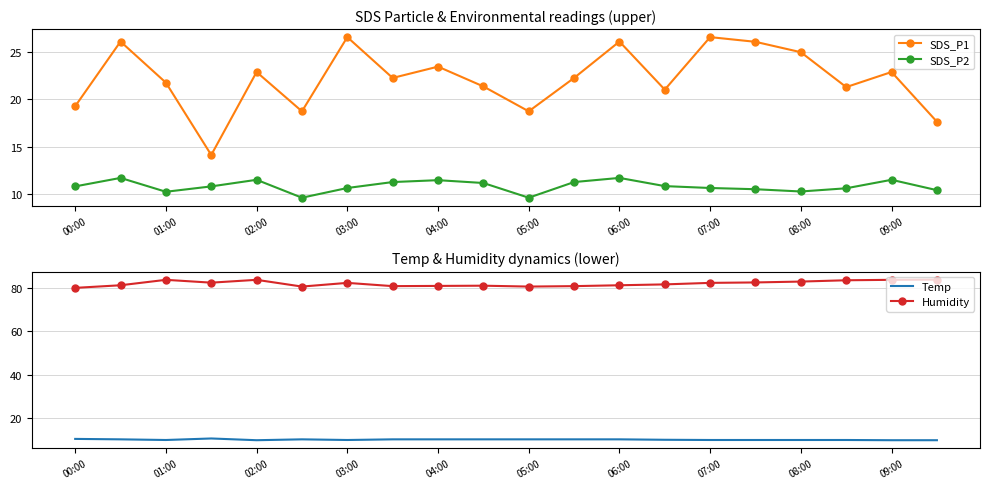

What is the difference between the maximum and minimum values in the SDS_P1 series?

12.5